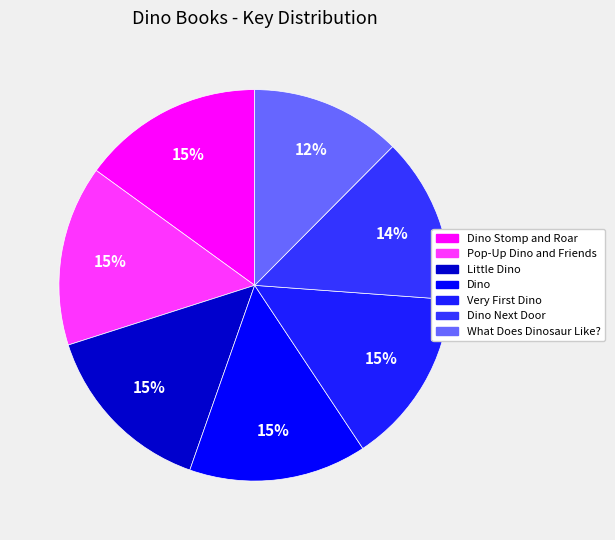

Does Pop-Up Dino and Friends represent more than half of the total?

No